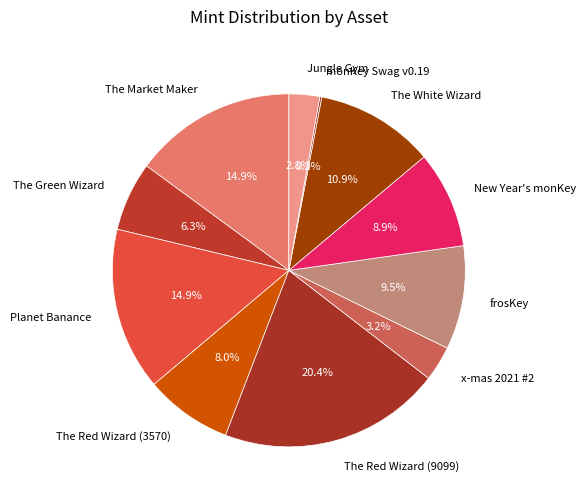

What portion of the pie excludes The Green Wizard?

93.7%